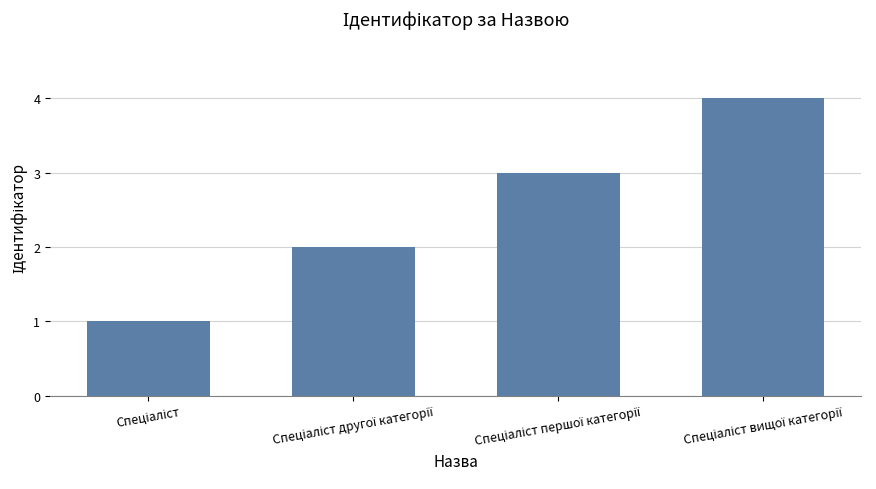

What is the greatest value displayed?

4